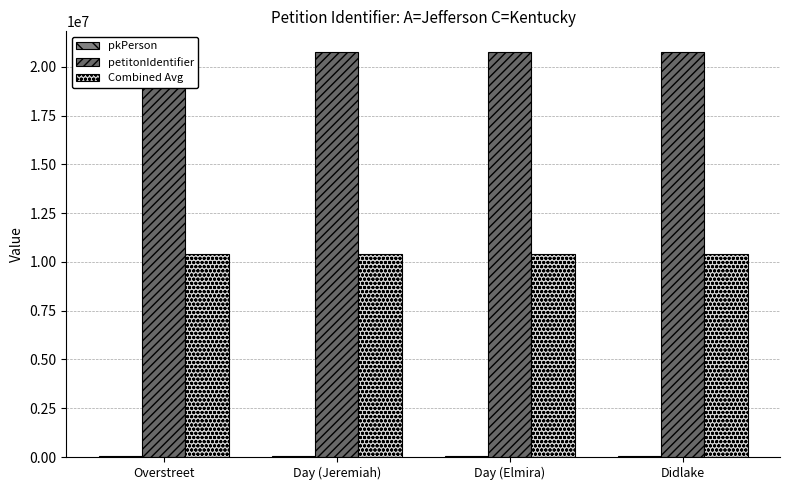

What is the total value across all series at Day (Elmira)?

31257258.0